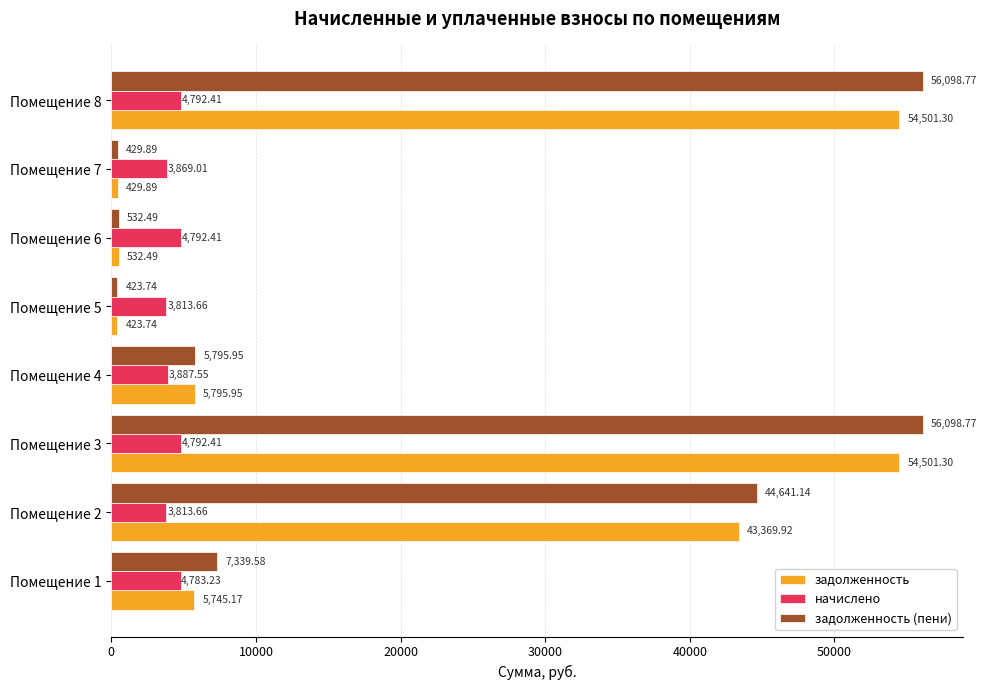

What are all the series names shown in the legend?

задолженность, начислено, задолженность (пени)